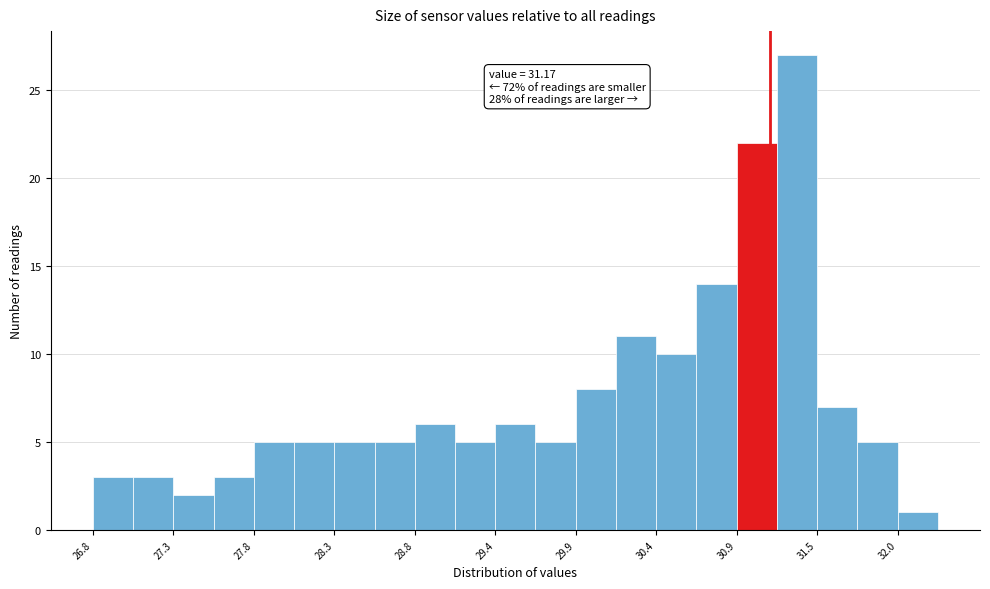

Read against the x-axis, roughly where is the centre of the tallest bar?

31.3